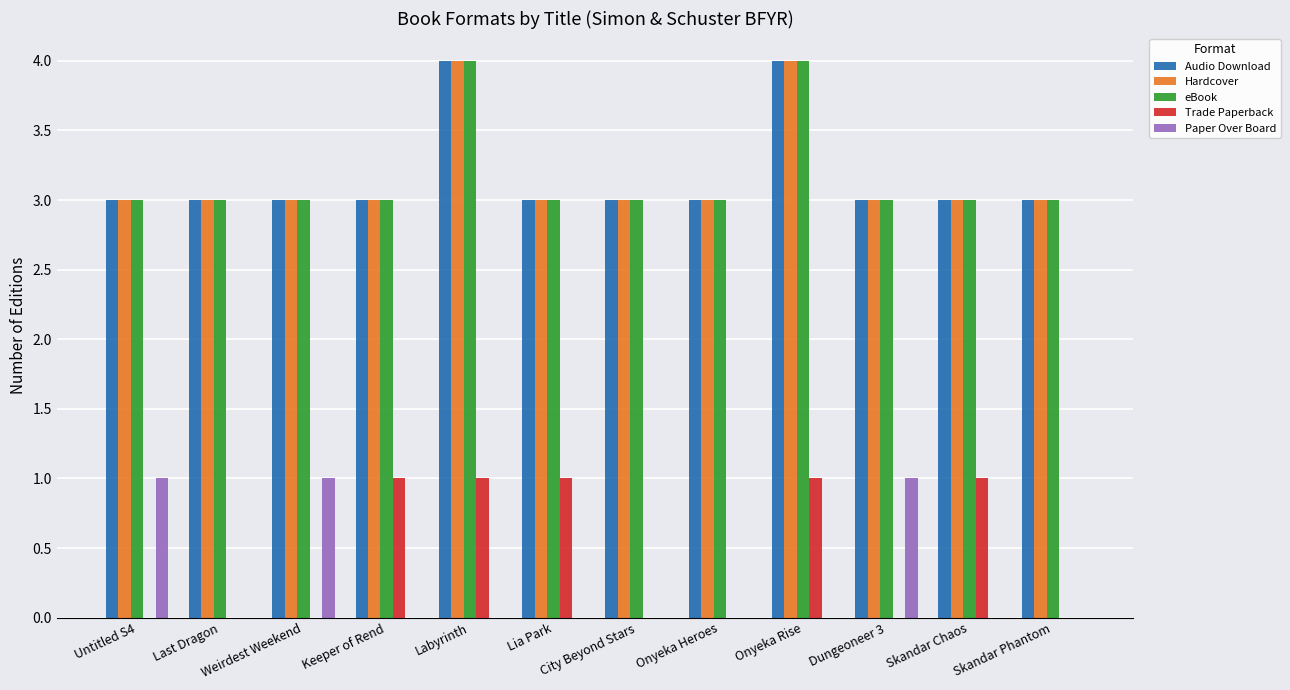

Are the bars grouped side by side (vs. stacked)?

Yes